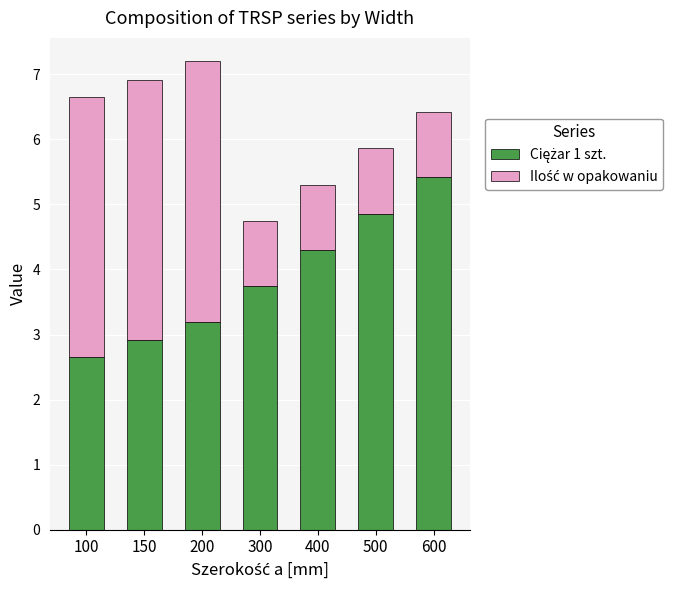

The value of Ciężar 1 szt. at 300 is 1.4. True or false?

False